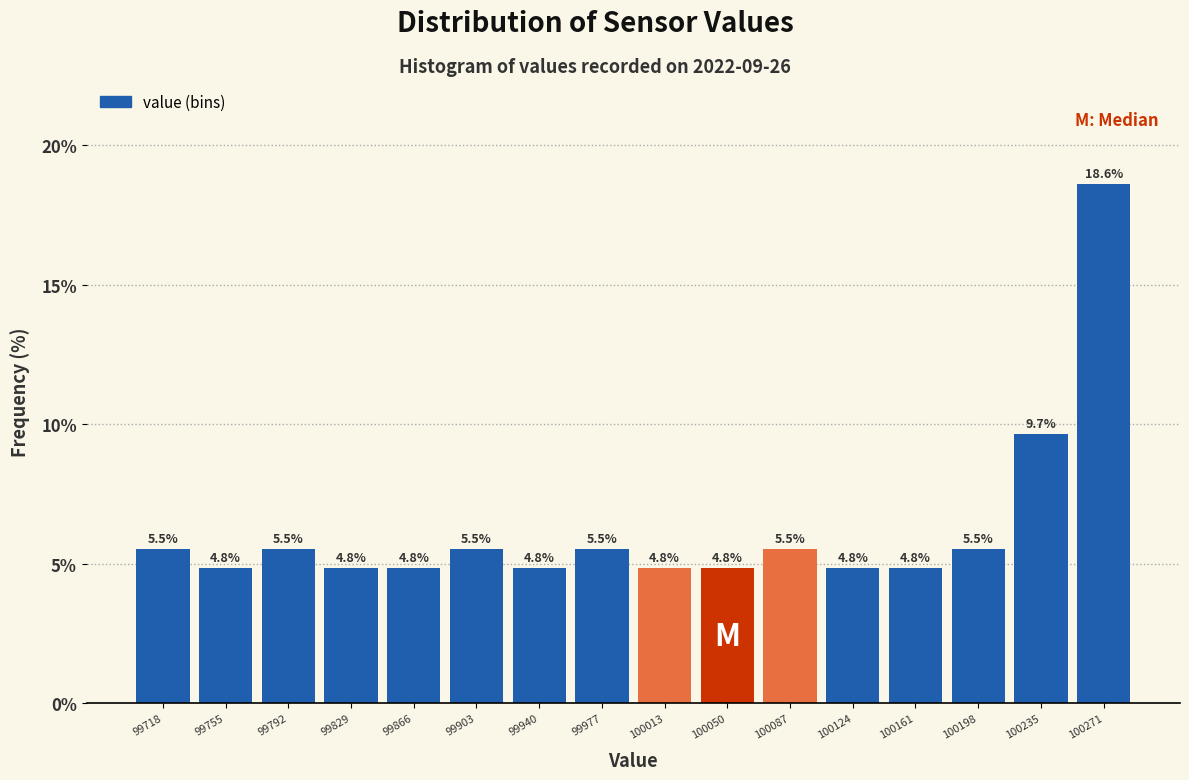

Reading left to right, list every bar in this chart as the range it spans on the x-axis followed by its height. The bar edges are not printed on the chart, so give them approximately, as read against the axis.

99700 to 99735: 5.5
99735 to 99775: 4.8
99775 to 99810: 5.5
99810 to 99850: 4.8
99850 to 99885: 4.8
99885 to 99920: 5.5
99920 to 99960: 4.8
99960 to 99995: 5.5
99995 to 100030: 4.8
100030 to 100070: 4.8
100070 to 100105: 5.5
100105 to 100145: 4.8
100145 to 100180: 4.8
100180 to 100215: 5.5
100215 to 100255: 9.7
100255 to 100290: 18.6